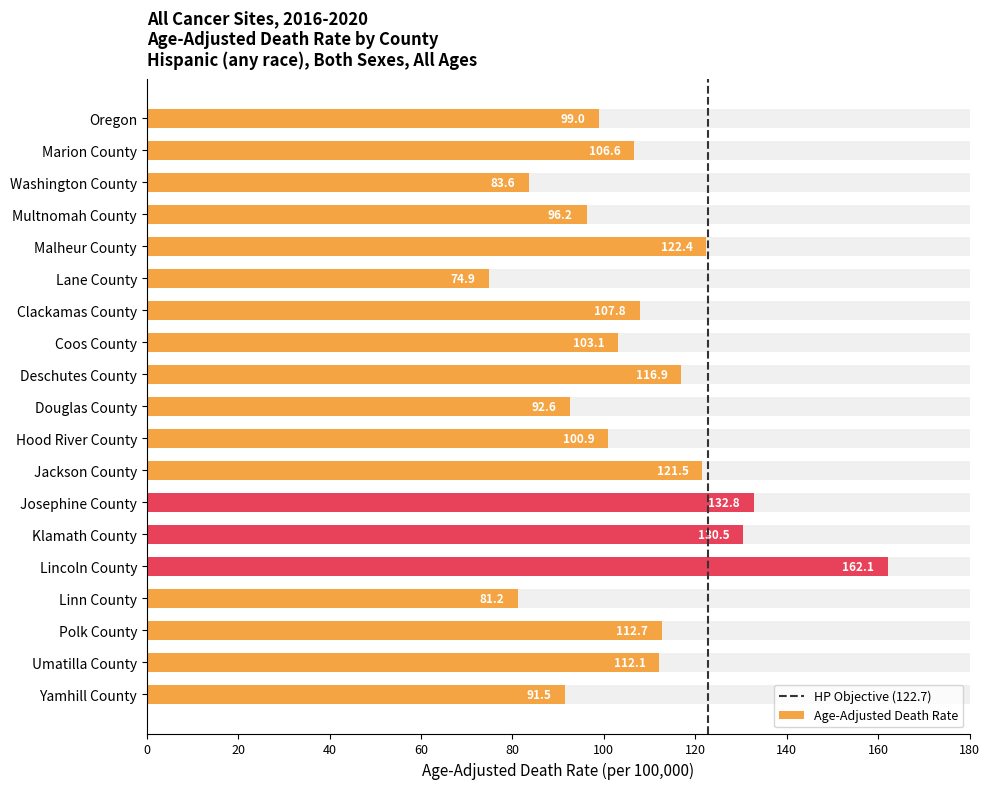

How many categories are shown in the chart?

19